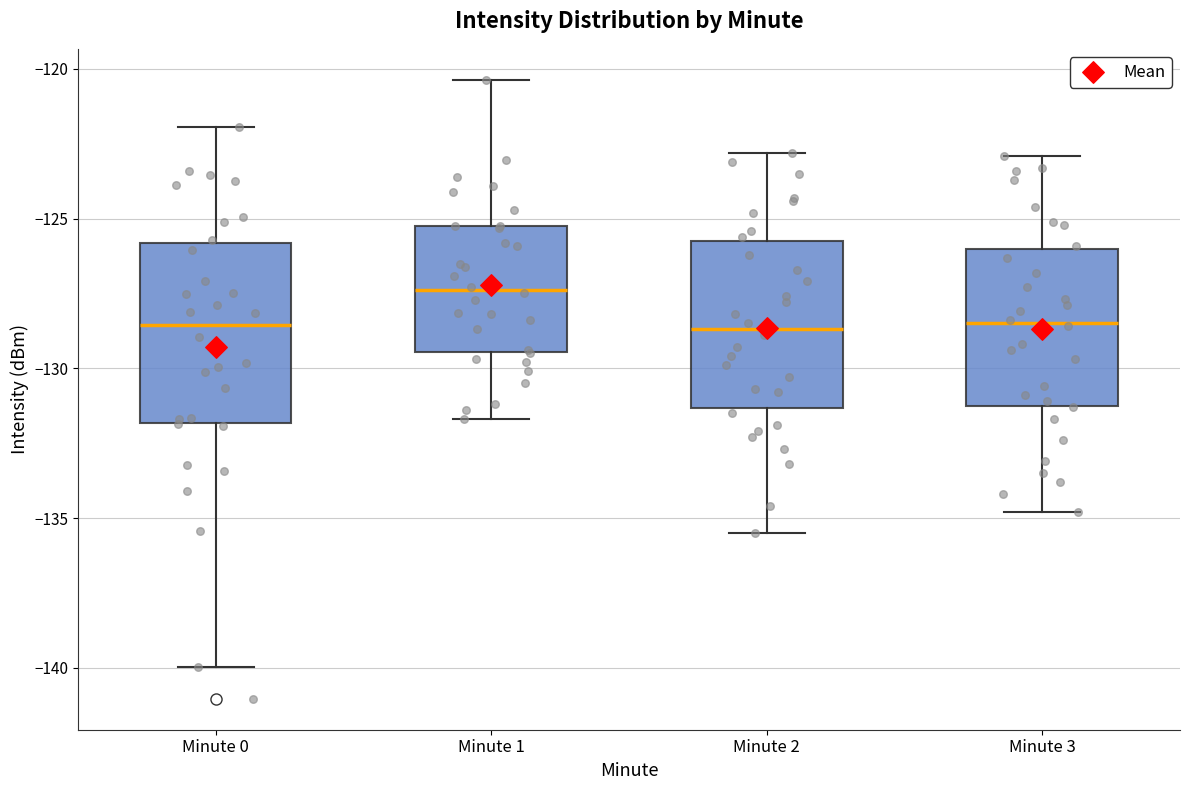

Reading left to right, transcribe this box plot: for each box, give where its median line is, the range the box spans, and where its two whiskers end, as read against the y-axis. The values are not printed on the chart, so give them approximately, as read against the axis.

Minute 0: median -128.5, box -132.0 to -126.0, whiskers -140.0 to -122.0
Minute 1: median -127.5, box -129.5 to -125.5, whiskers -131.5 to -120.5
Minute 2: median -128.5, box -131.5 to -125.5, whiskers -135.5 to -123.0
Minute 3: median -128.5, box -131.0 to -126.0, whiskers -135.0 to -123.0